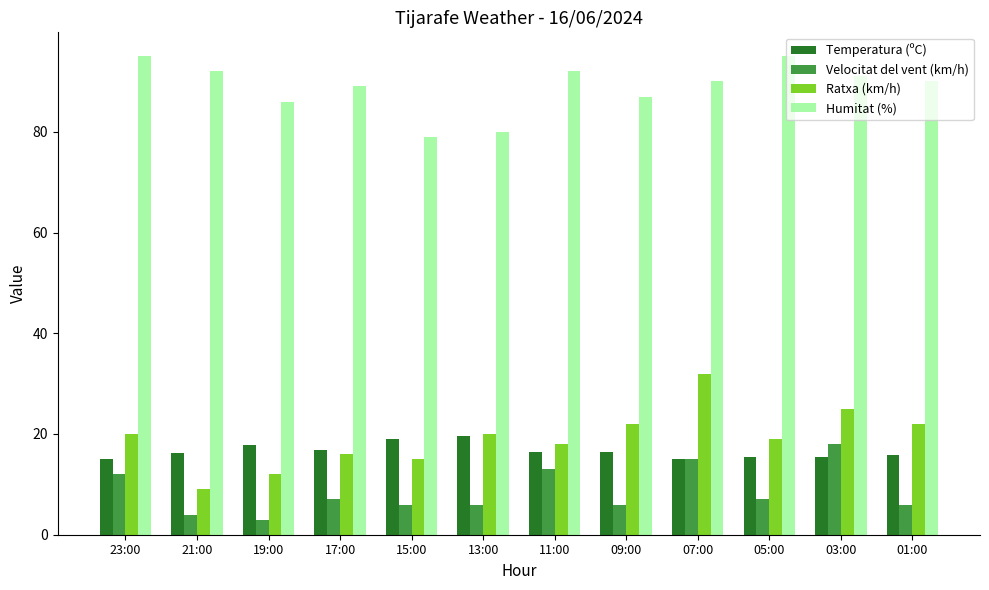

Count the number of categories in the chart.

12